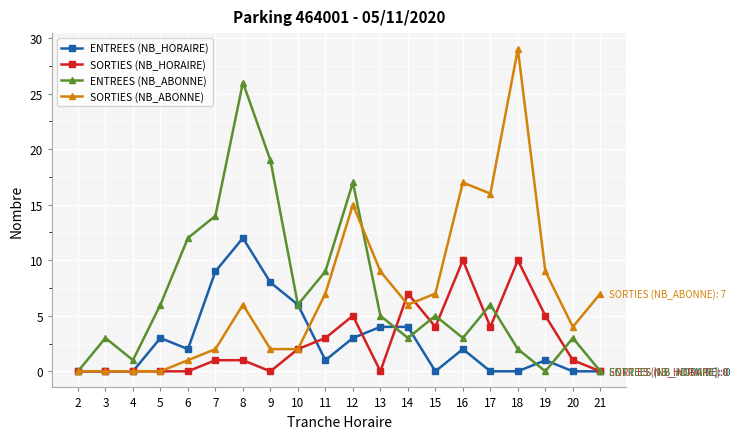

At which category is the sum across all series the highest?

8